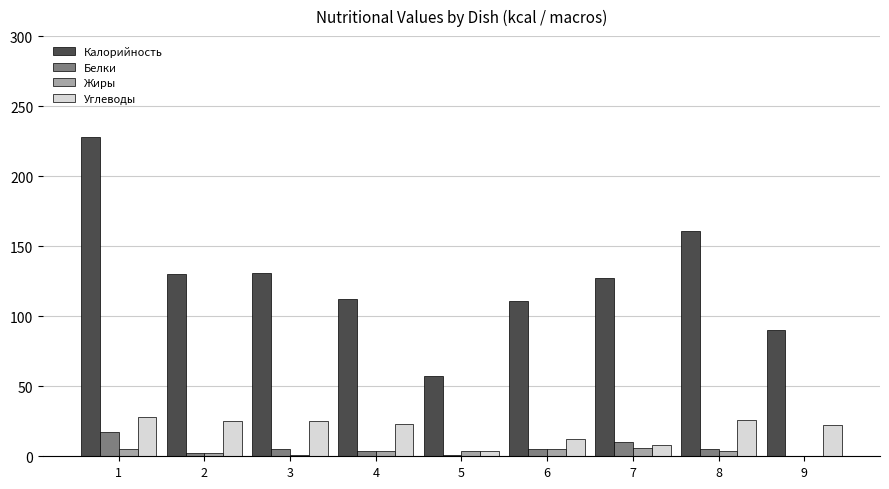

The Углеводы series shows 22 at 9. True or false?

True